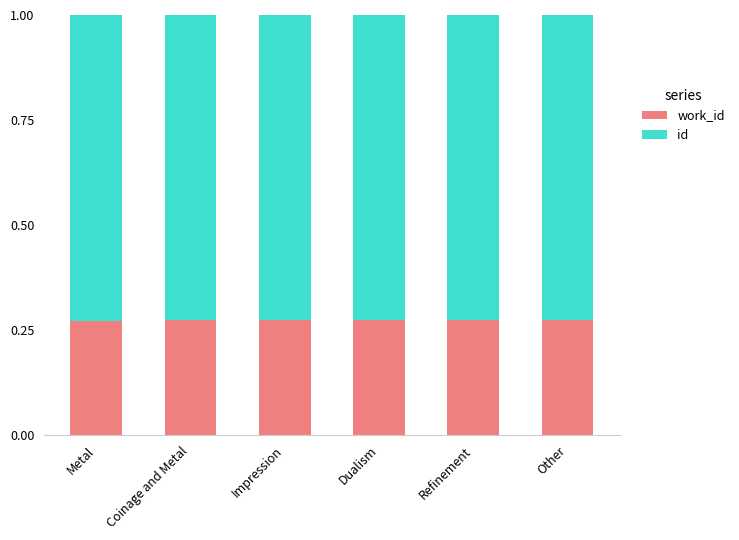

Does the chart contain stacked bars?

Yes